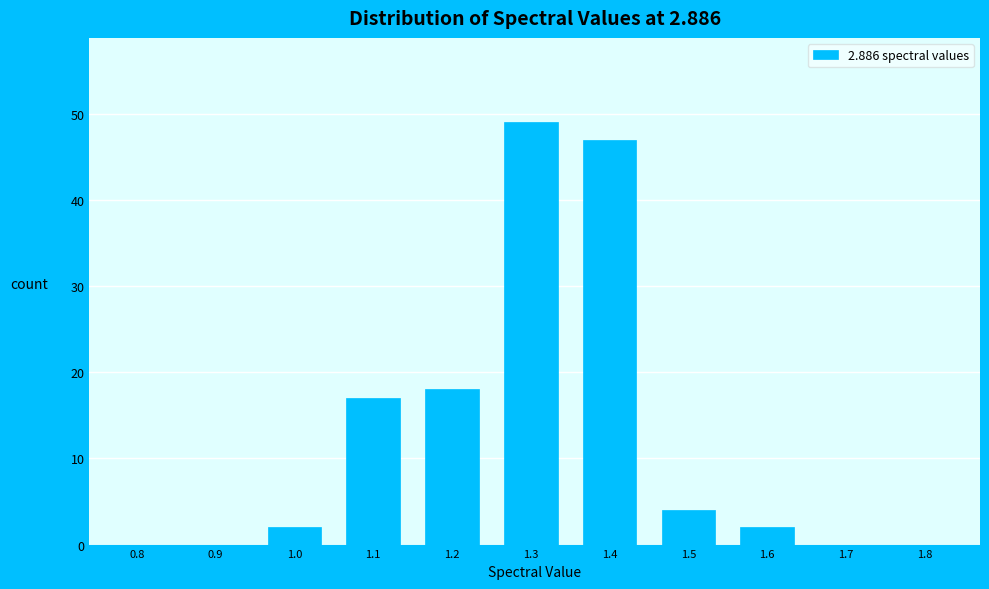

Reading left to right, what are all the values shown in this chart?

0.8=0	0.9=0	1.0=2	1.1=17	1.2=18	1.3=49	1.4=47	1.5=4	1.6=2	1.7=0	1.8=0